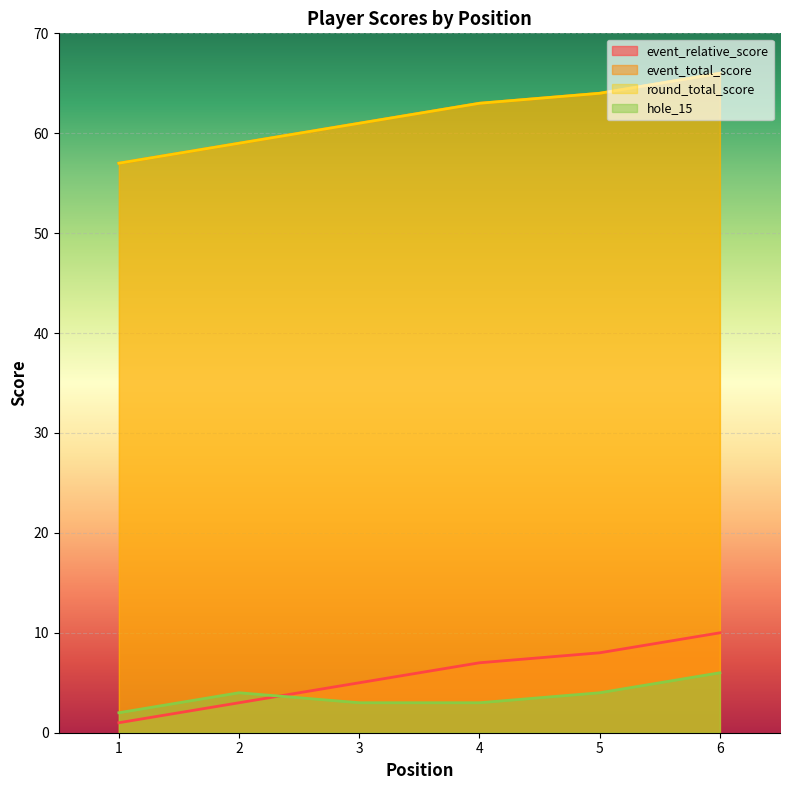

Where is round_total_score nearest to the value 61?

3